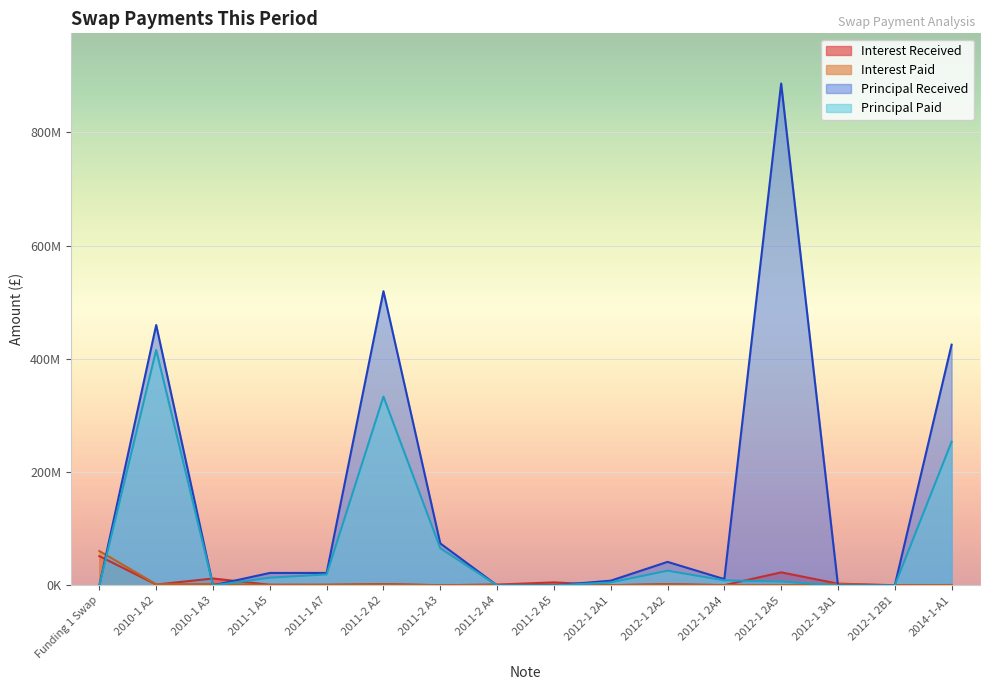

How many lines are shown in the chart?

4